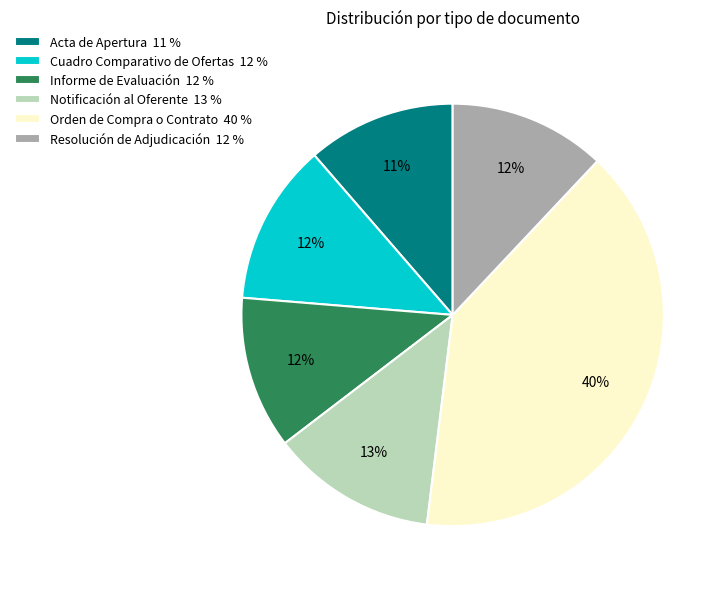

What percentage is the Informe de Evaluación slice, to the nearest percent?

12%